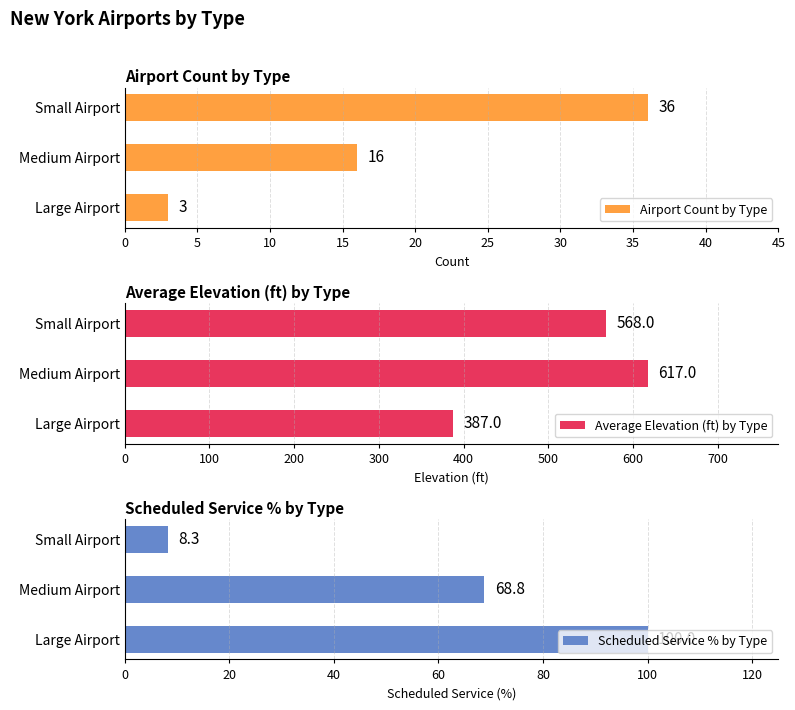

What is the difference between the Airport Count by Type values at Small Airport and Large Airport?

33